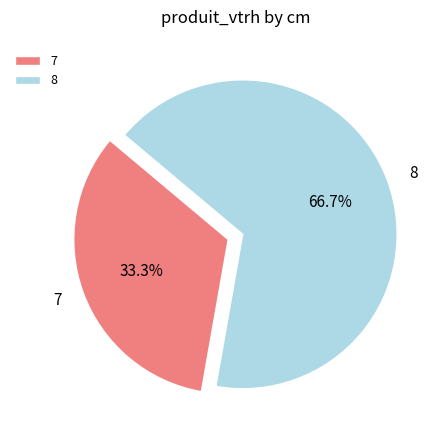

Is the sum of 8 and 7 greater than half?

Yes